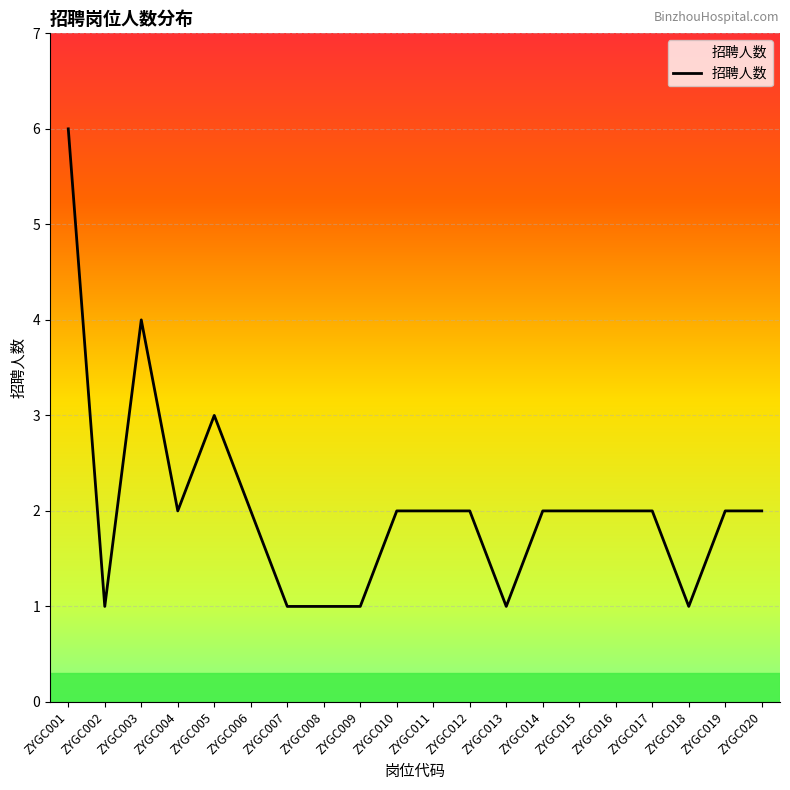

Where does the data first go above 2?

ZYGC001